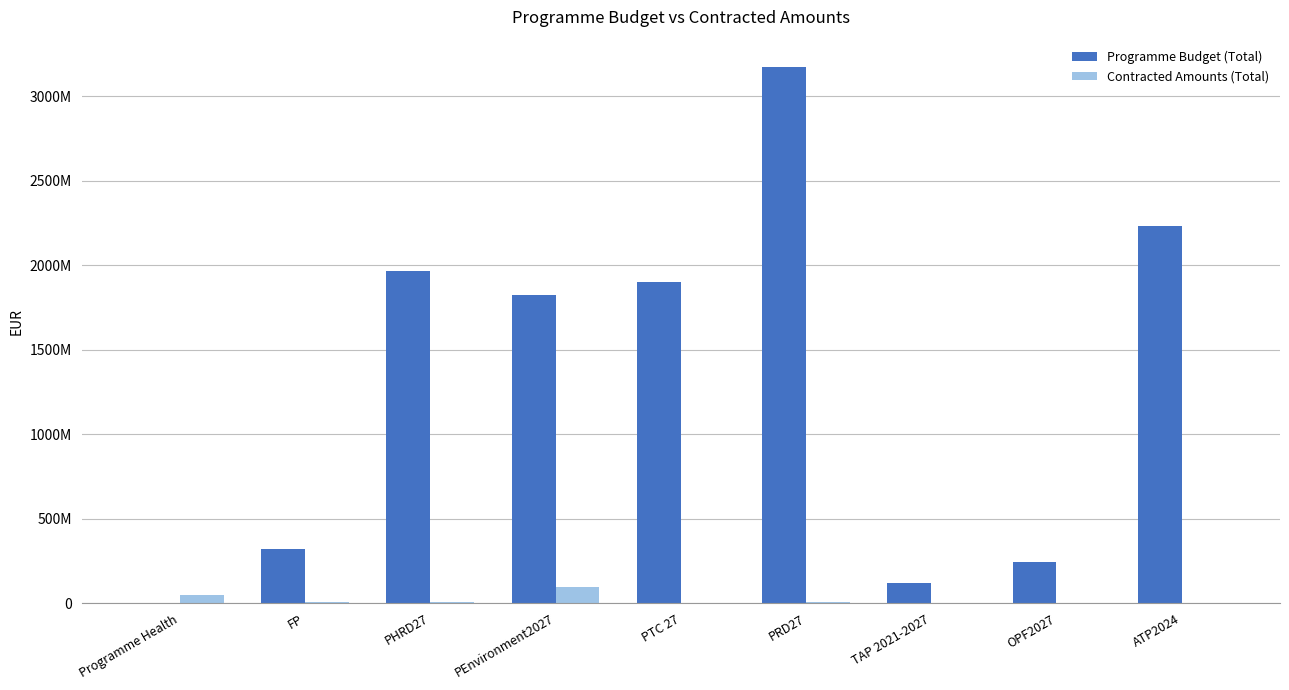

How many groups of bars are there?

9